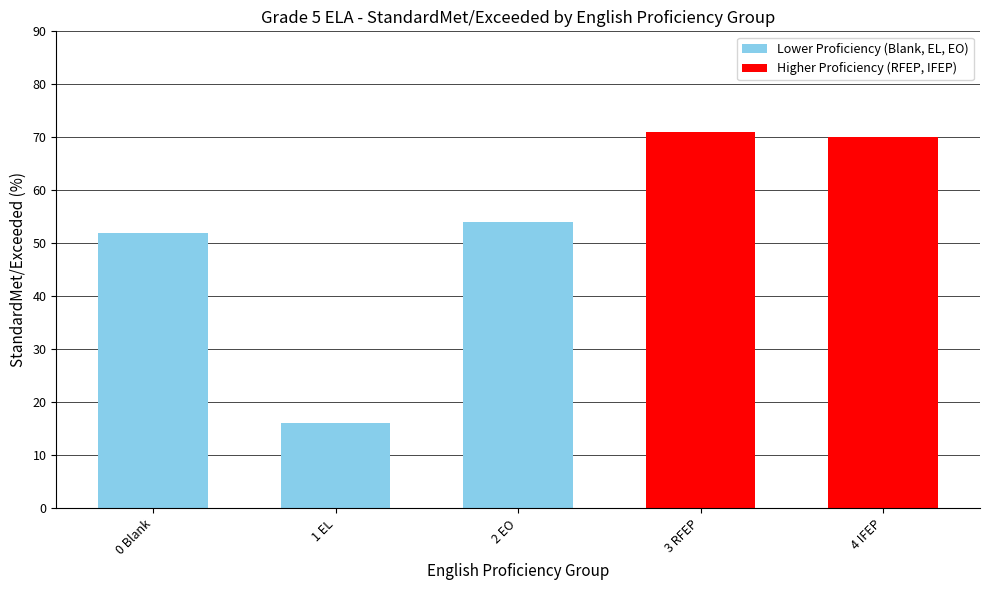

What is the change in value from 2 EO to 3 RFEP?

+17